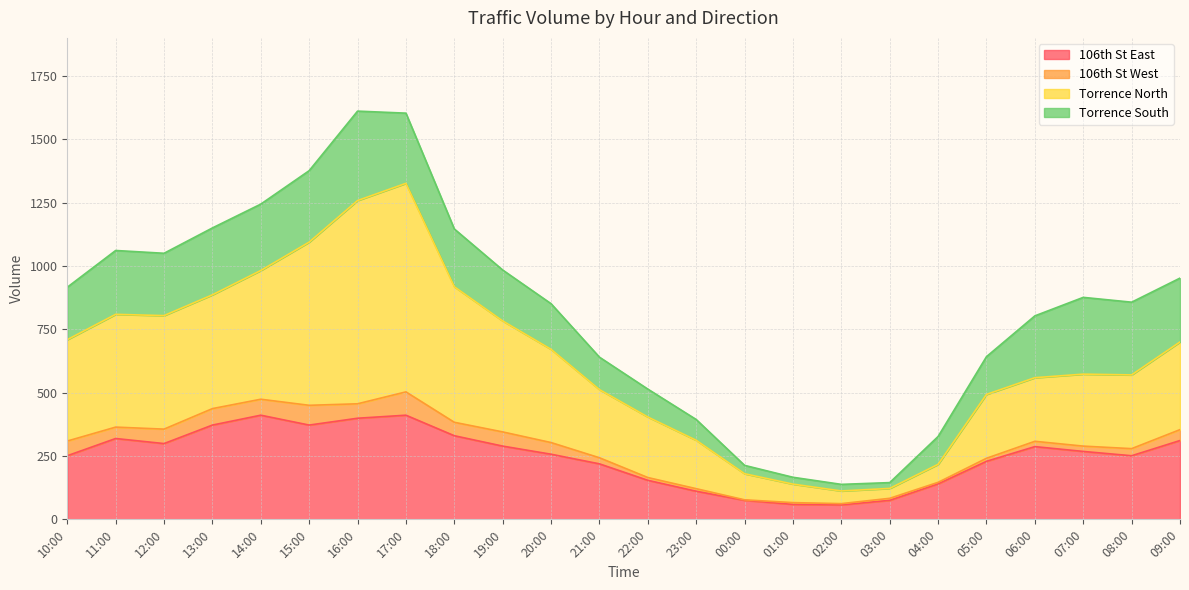

The value of 106th St East at 08:00 is 251. True or false?

True